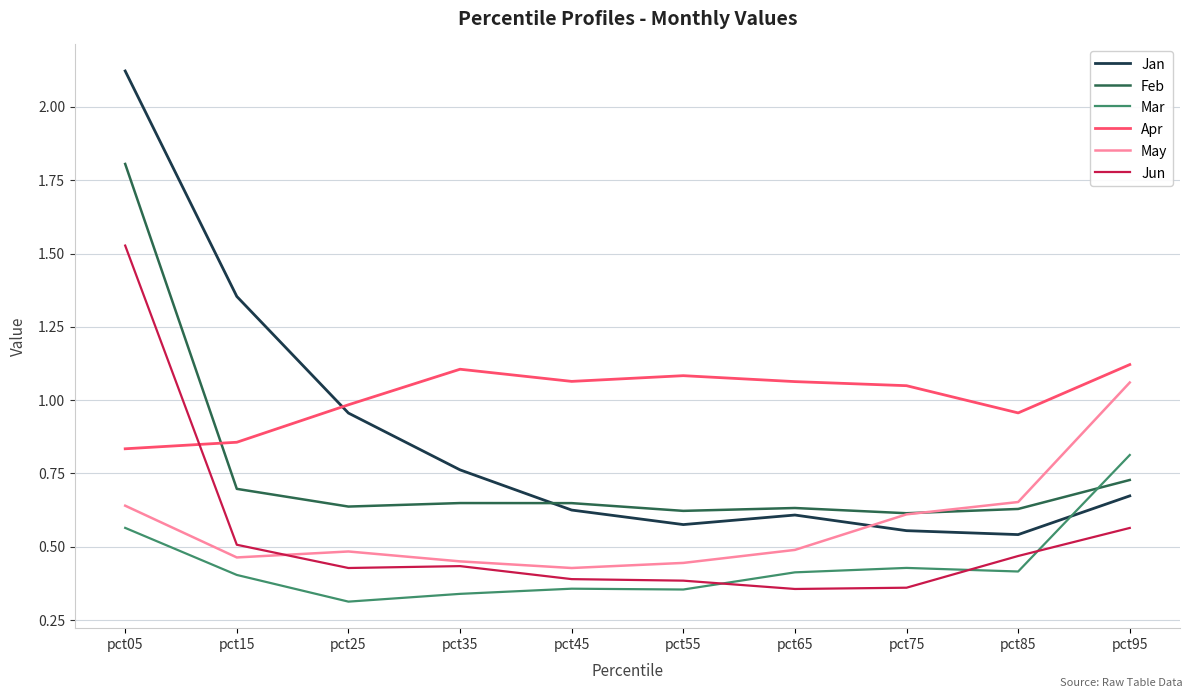

Is the value of Apr at pct25 greater than the value of Feb at pct25?

Yes